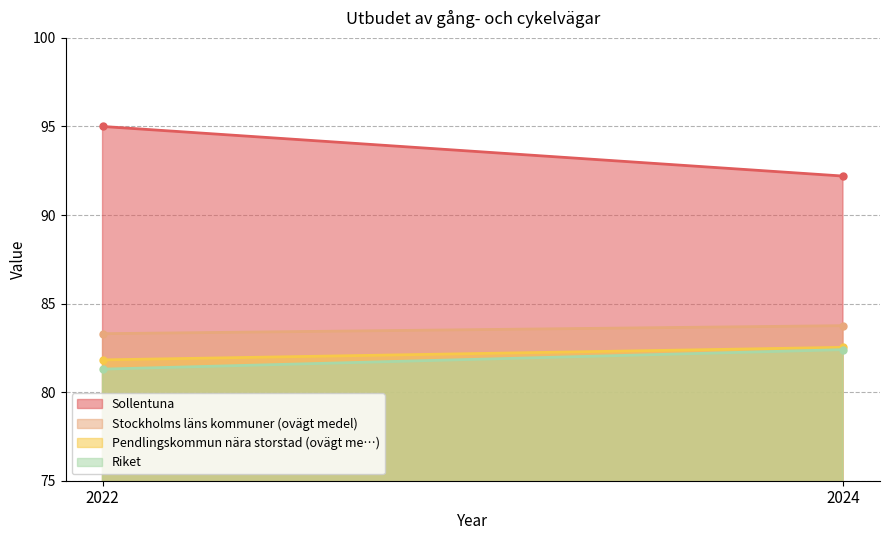

The value of Sollentuna at 2022 is 95.0. True or false?

True